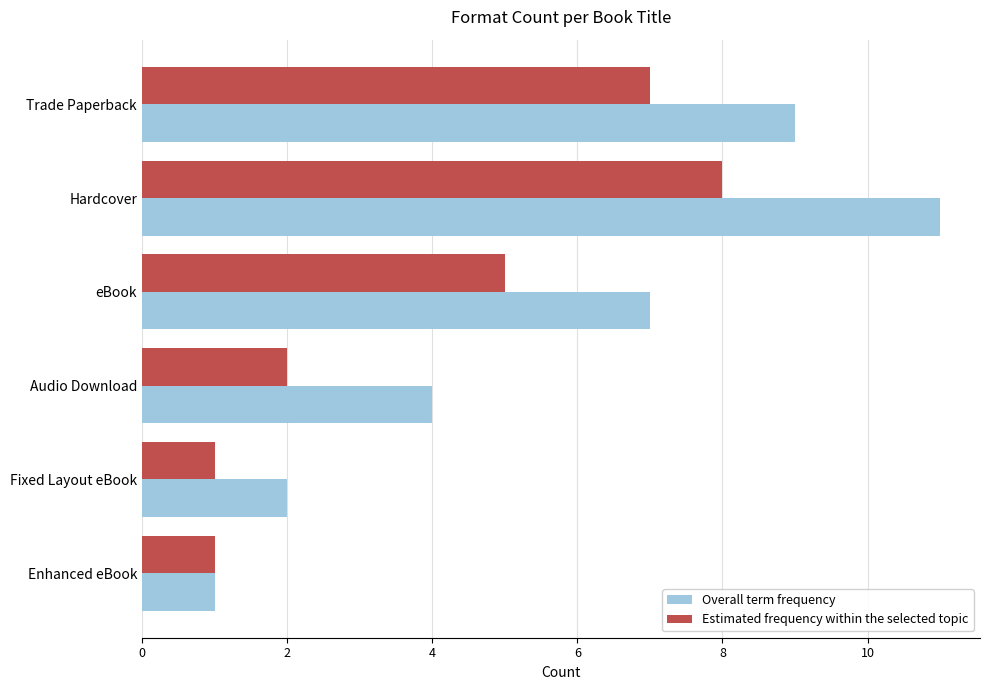

List the series in order of their overall mean, lowest first.

Estimated frequency within the selected topic, Overall term frequency